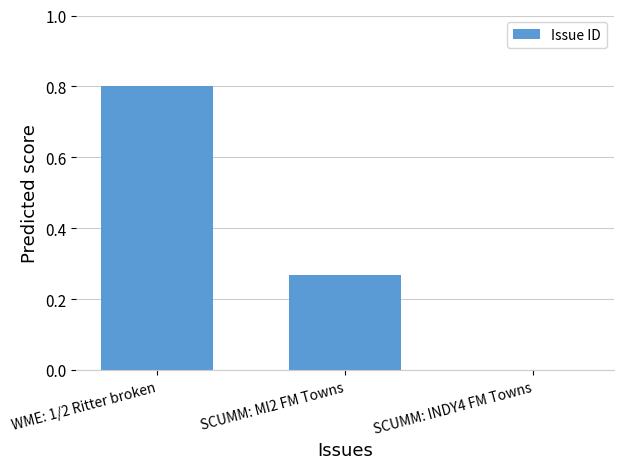

At which category does the chart reach its peak across all series?

WME: 1/2 Ritter broken